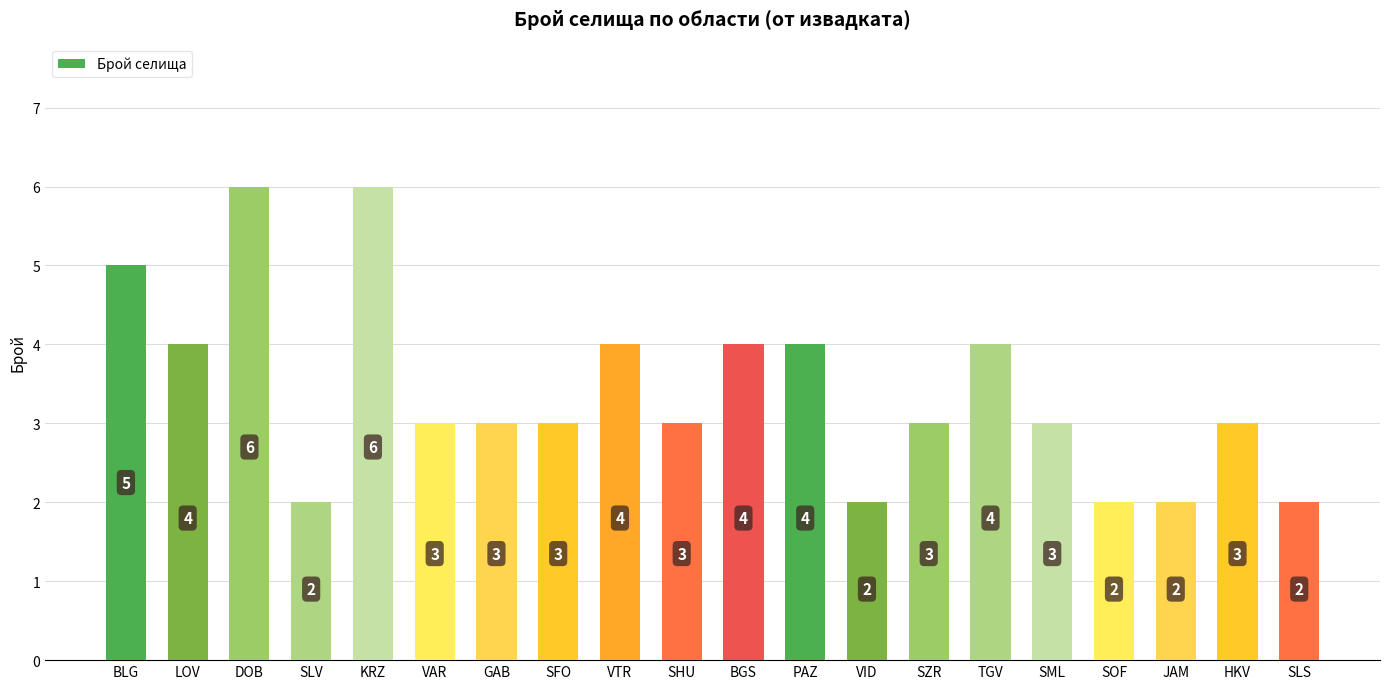

What is the difference between the maximum and second lowest values?

4